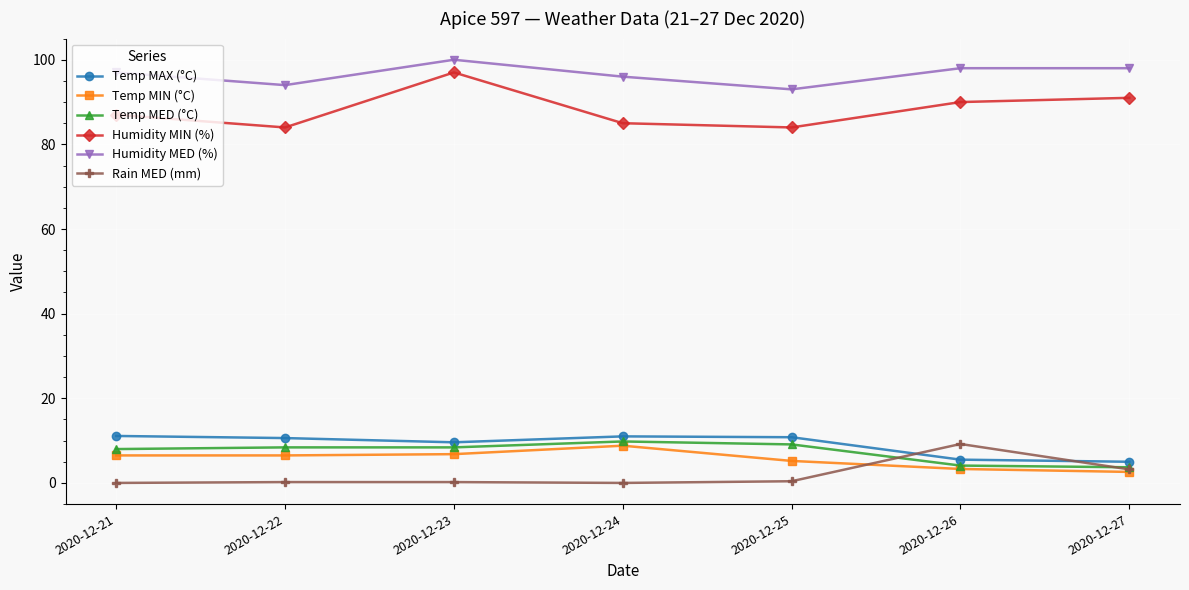

Is it true that Temp MAX (°C) equals 17.4 at 2020-12-22?

False